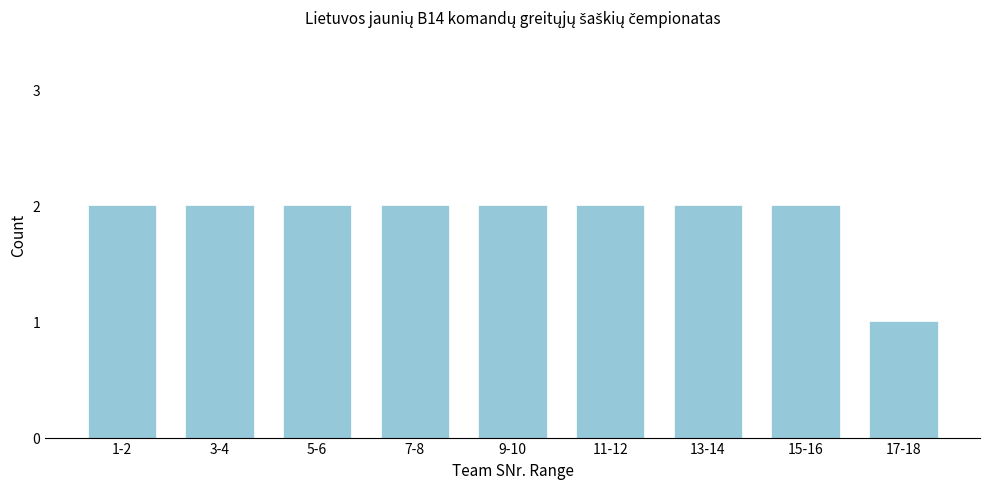

Reading left to right, transcribe all the data shown in this chart.

2	2	2	2	2	2	2	2	1